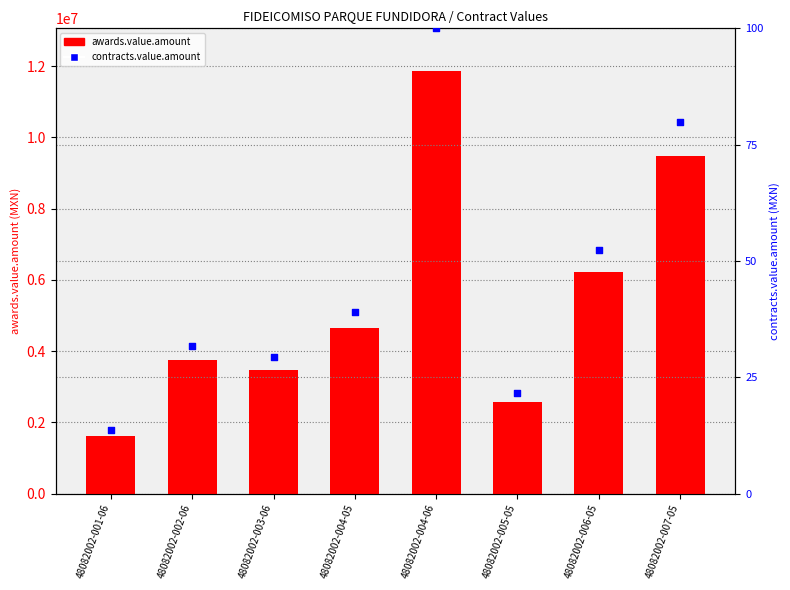

Is the value of awards.value.amount at 48082002-005-05 greater than the value of contracts.value.amount at 48082002-007-05?

Yes